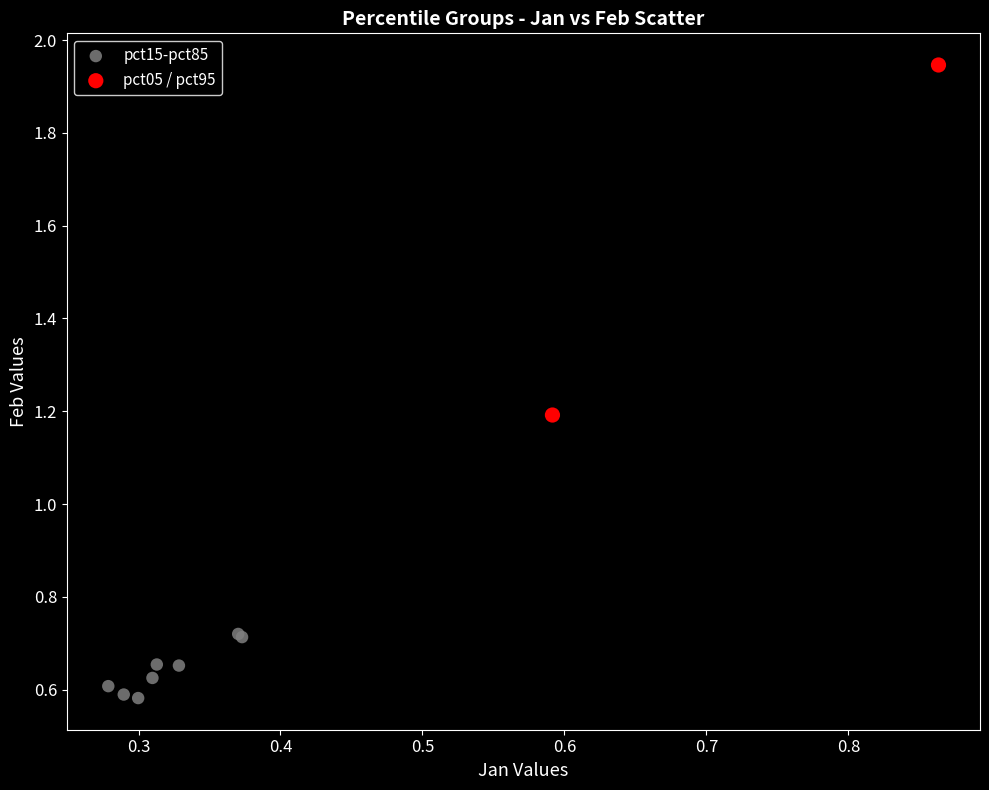

What are all the series names shown in the legend?

pct15-pct85, pct05 / pct95